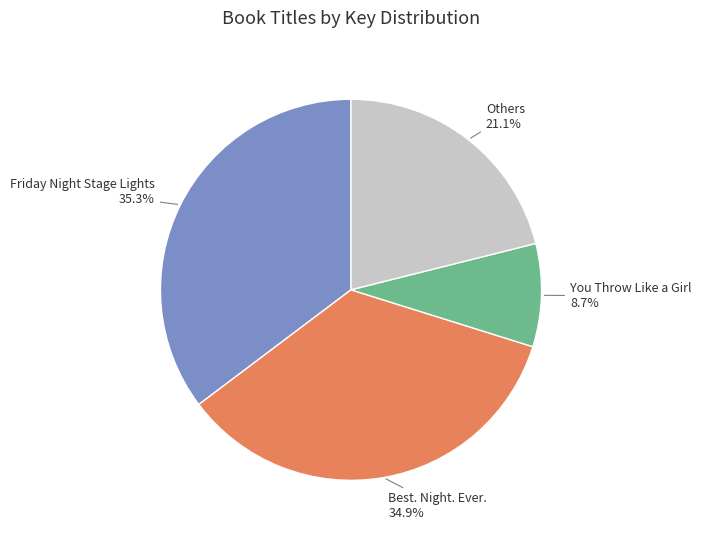

Is there a majority slice in this chart?

No